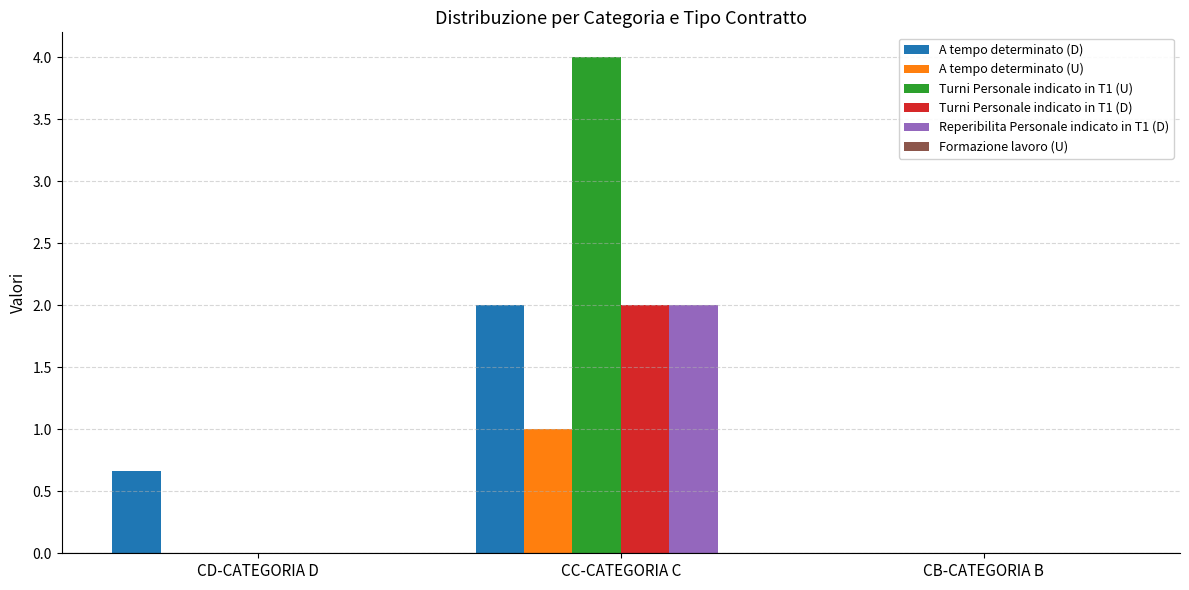

Reading right to left, extract all data points from this chart.

A tempo determinato (D): CB-CATEGORIA B=0.0	CC-CATEGORIA C=2.0	CD-CATEGORIA D=0.7
A tempo determinato (U): CB-CATEGORIA B=0.0	CC-CATEGORIA C=1.0	CD-CATEGORIA D=0.0
Turni Personale indicato in T1 (U): CB-CATEGORIA B=0.0	CC-CATEGORIA C=4.0	CD-CATEGORIA D=0.0
Turni Personale indicato in T1 (D): CB-CATEGORIA B=0.0	CC-CATEGORIA C=2.0	CD-CATEGORIA D=0.0
Reperibilita Personale indicato in T1 (D): CB-CATEGORIA B=0.0	CC-CATEGORIA C=2.0	CD-CATEGORIA D=0.0